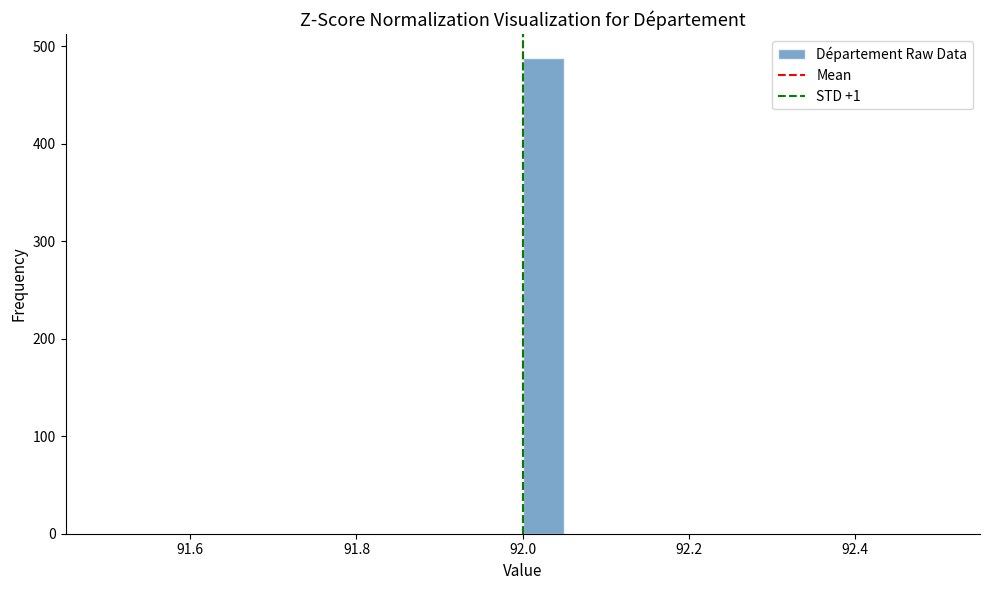

Read against the x-axis, roughly where is the centre of the tallest bar?

92.02